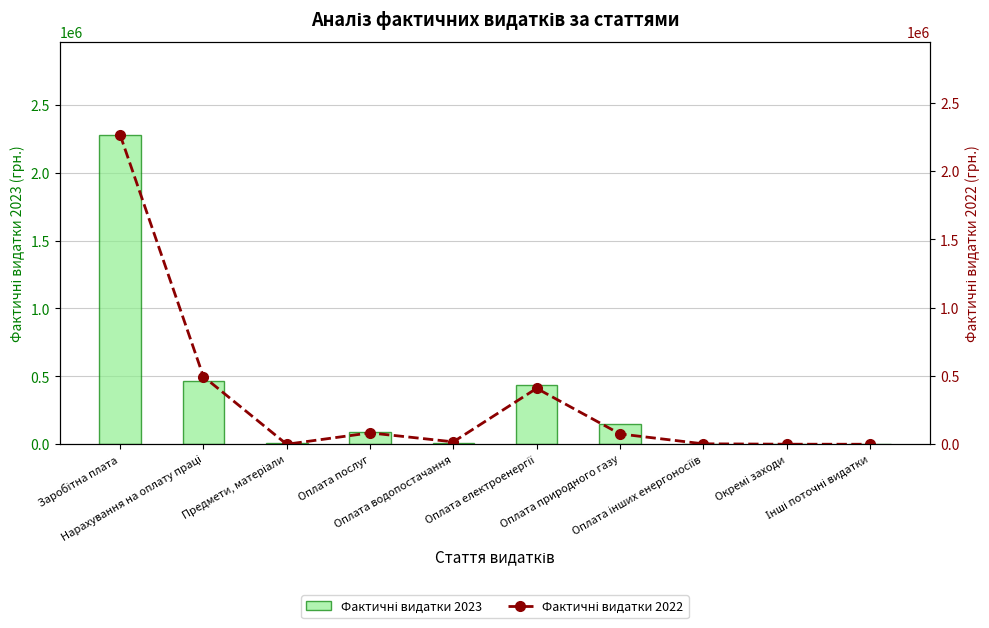

Reading left to right, transcribe all the data shown in this chart.

Фактичні видатки 2023: Заробітна плата=2279227.3	Нарахування на оплату праці=469137.8	Предмети, матеріали=7009.5	Оплата послуг=93812.5	Оплата водопостачання=6533.2	Оплата електроенергії=434578.9	Оплата природного газу=146117.1	Оплата інших енергоносіїв=2774.6	Окремі заходи=350.0	Інші поточні видатки=950.0
Фактичні видатки 2022: Заробітна плата=2267243.2	Нарахування на оплату праці=495973.6	Предмети, матеріали=0.0	Оплата послуг=83293.0	Оплата водопостачання=17559.8	Оплата електроенергії=409308.2	Оплата природного газу=75521.1	Оплата інших енергоносіїв=3178.2	Окремі заходи=350.0	Інші поточні видатки=0.0